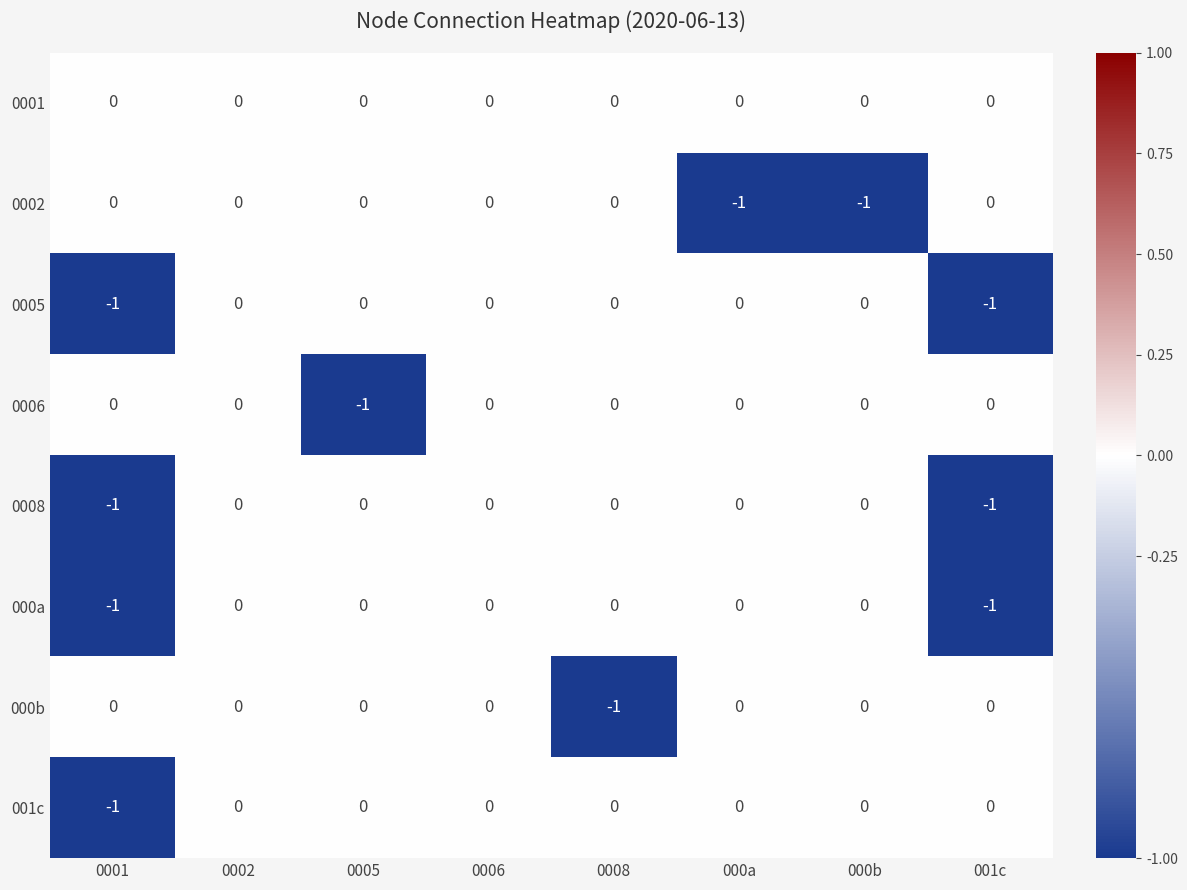

The 0008 series shows 0 at 000b. True or false?

True